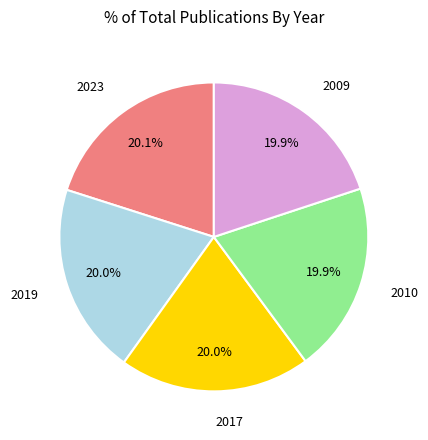

Is there any slice that represents more than half of the pie?

No